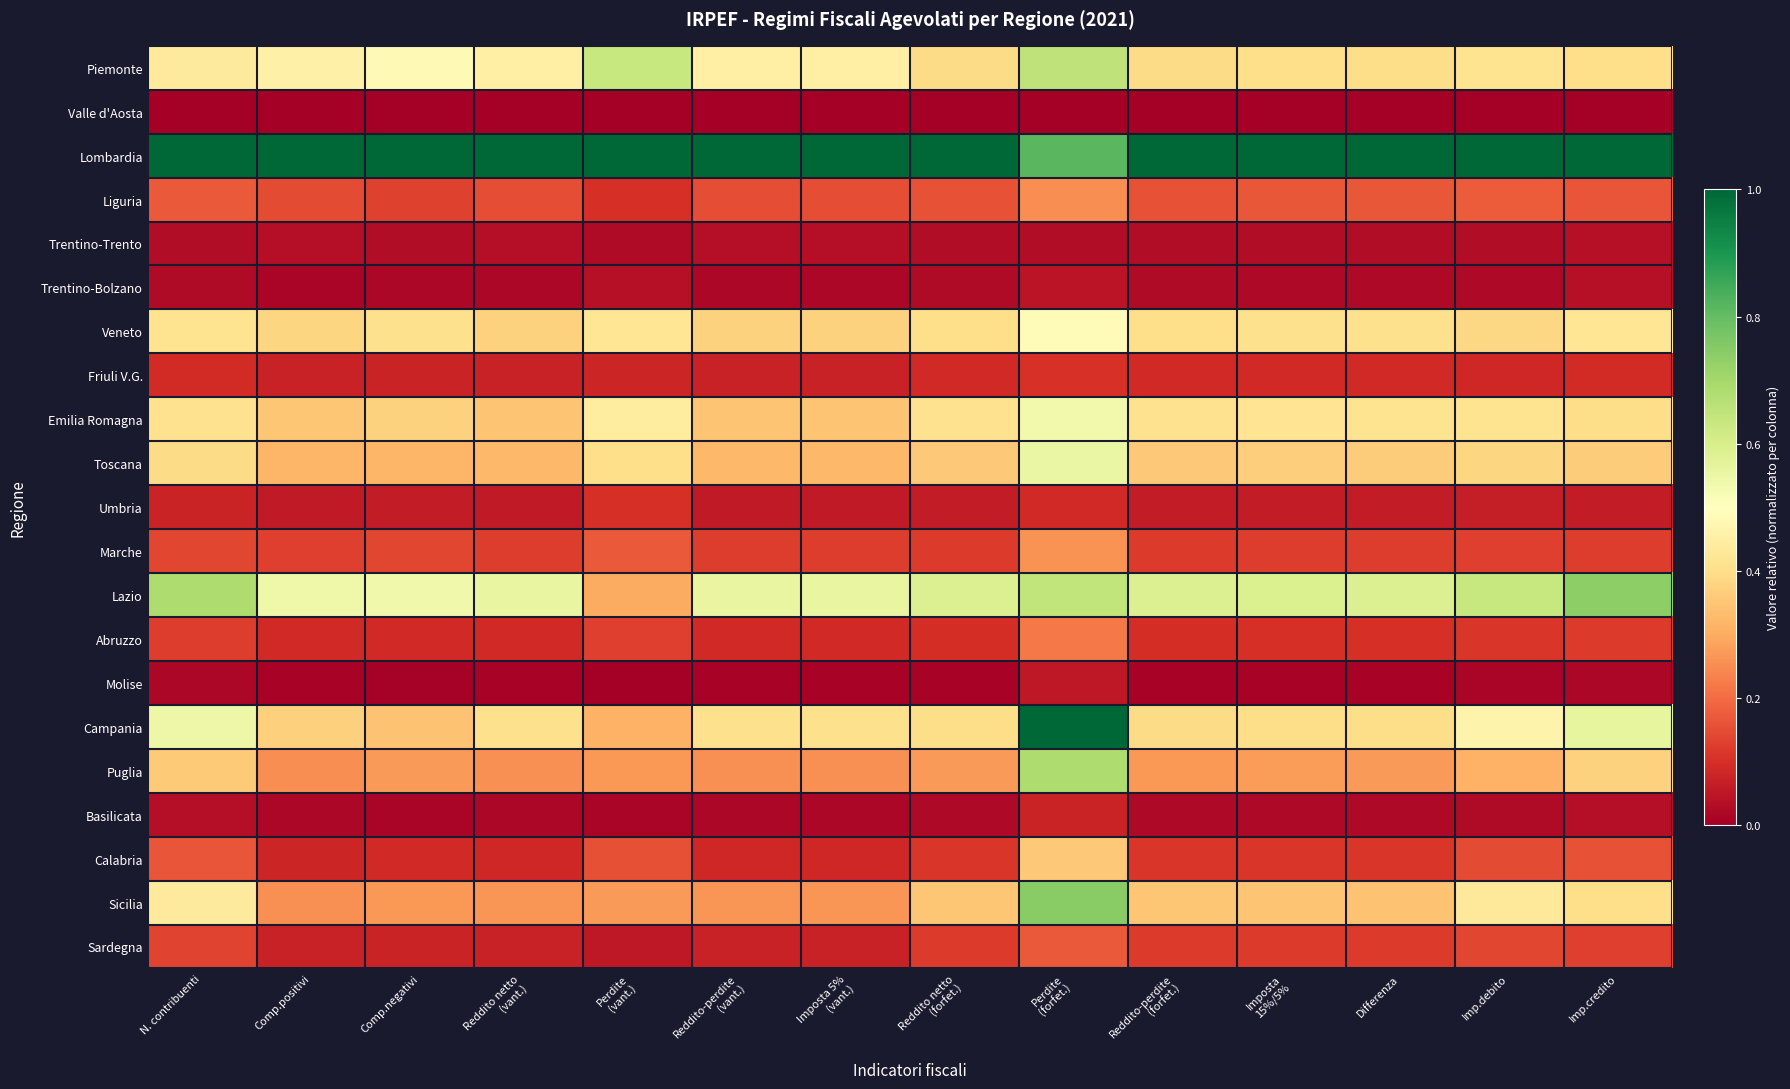

At which category is the sum across all series the highest?

Perdite
(forfet.)